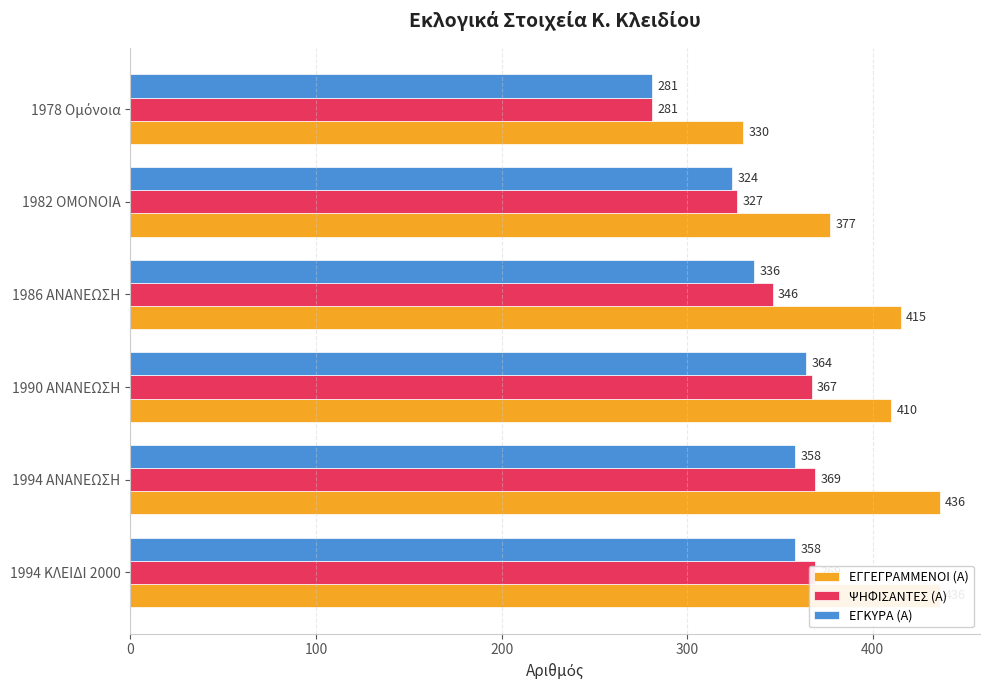

Which series changed the most between 200 and 400?

ΨΗΦΙΣΑΝΤΕΣ (Α)